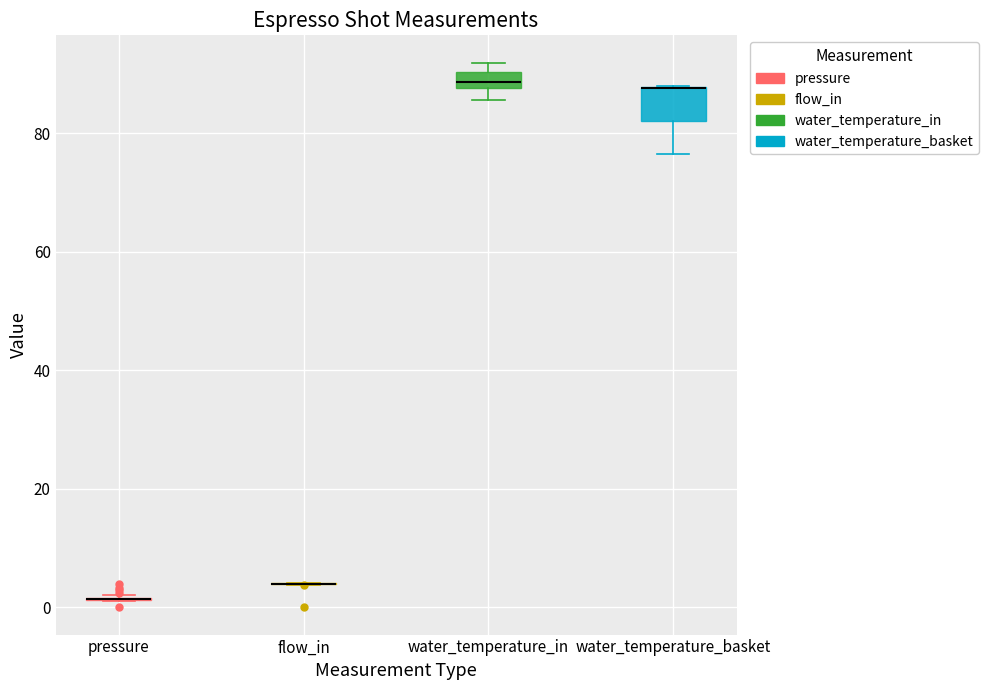

Comparing the boxes themselves (not the whiskers), which one is the tallest?

water_temperature_basket